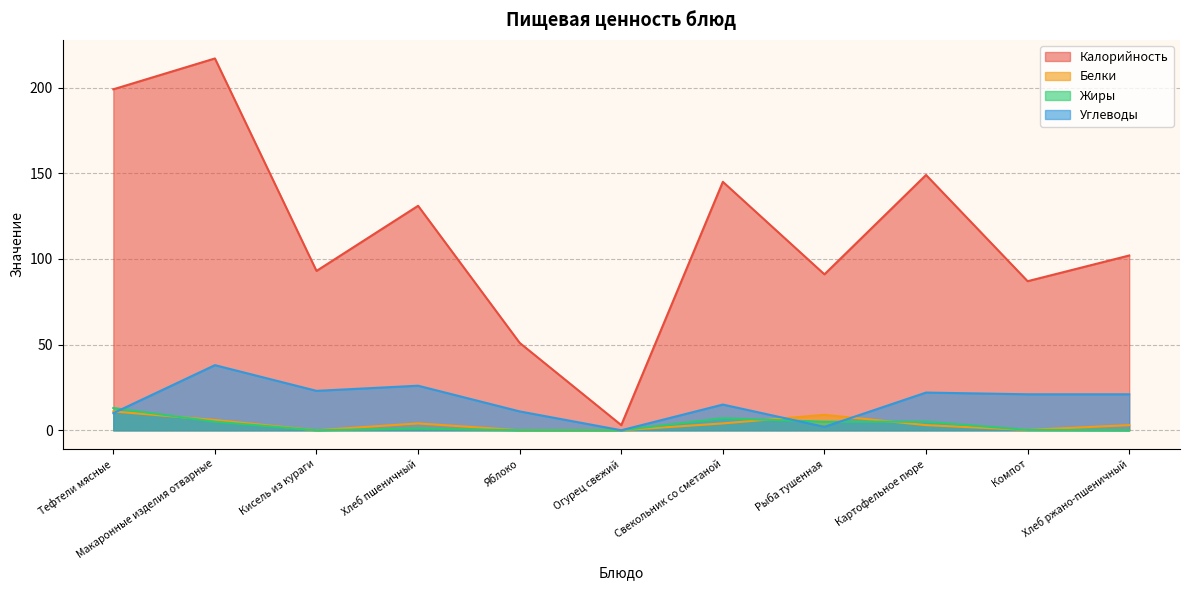

Which label corresponds to the smallest value in the chart?

Кисель из кураги